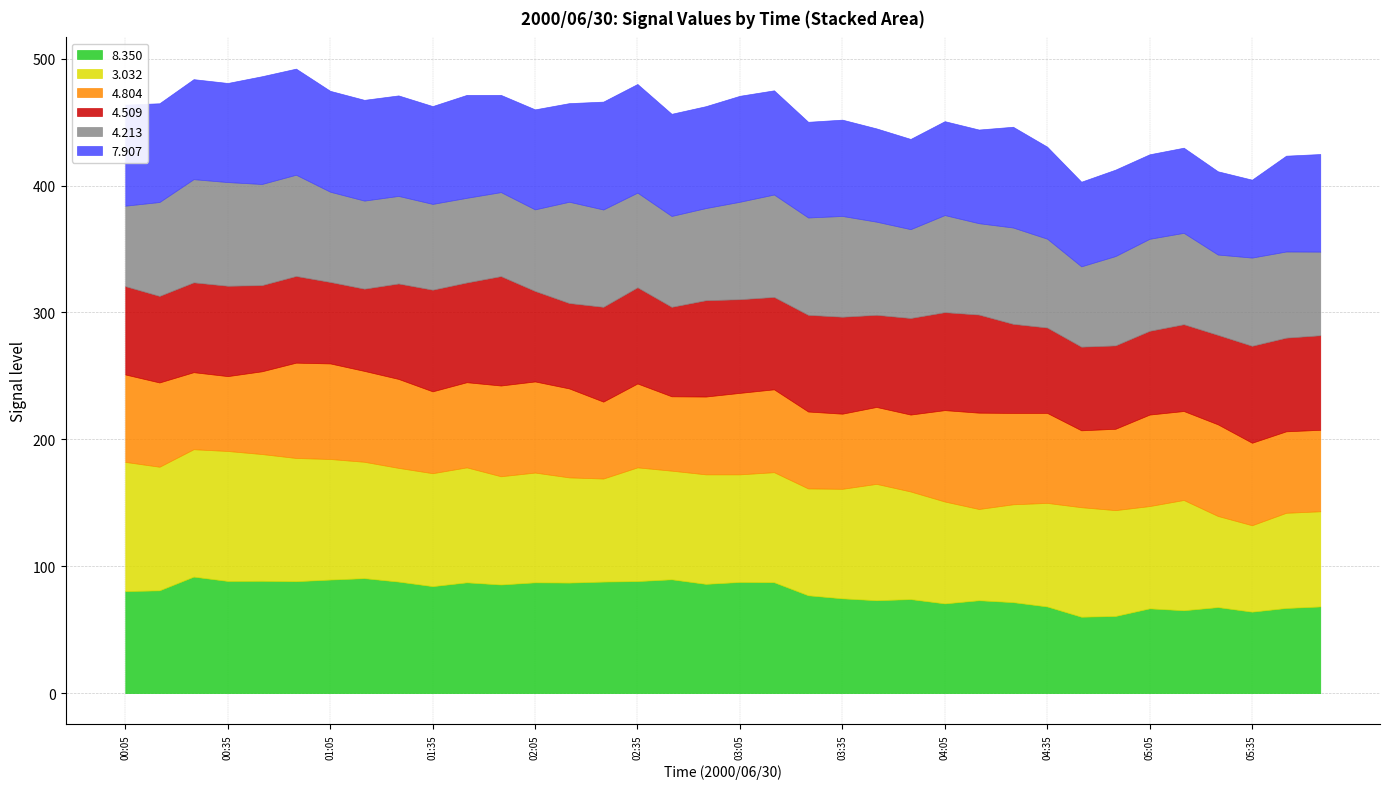

What value does the   3.032 series have at 00:35?

102.4